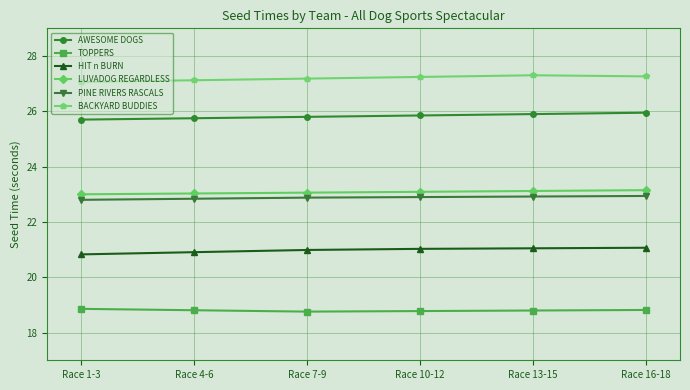

True or false: BACKYARD BUDDIES and TOPPERS cross at least once.

False